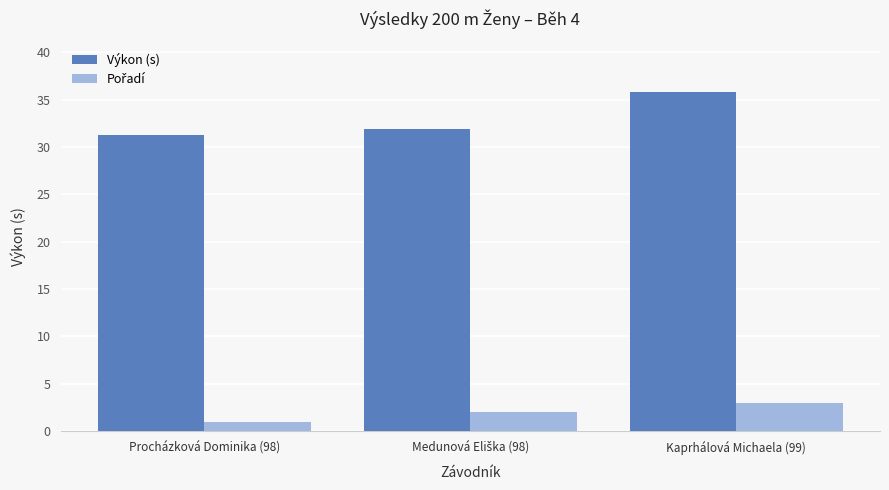

Which category has the lowest value across all series?

Procházková Dominika (98)